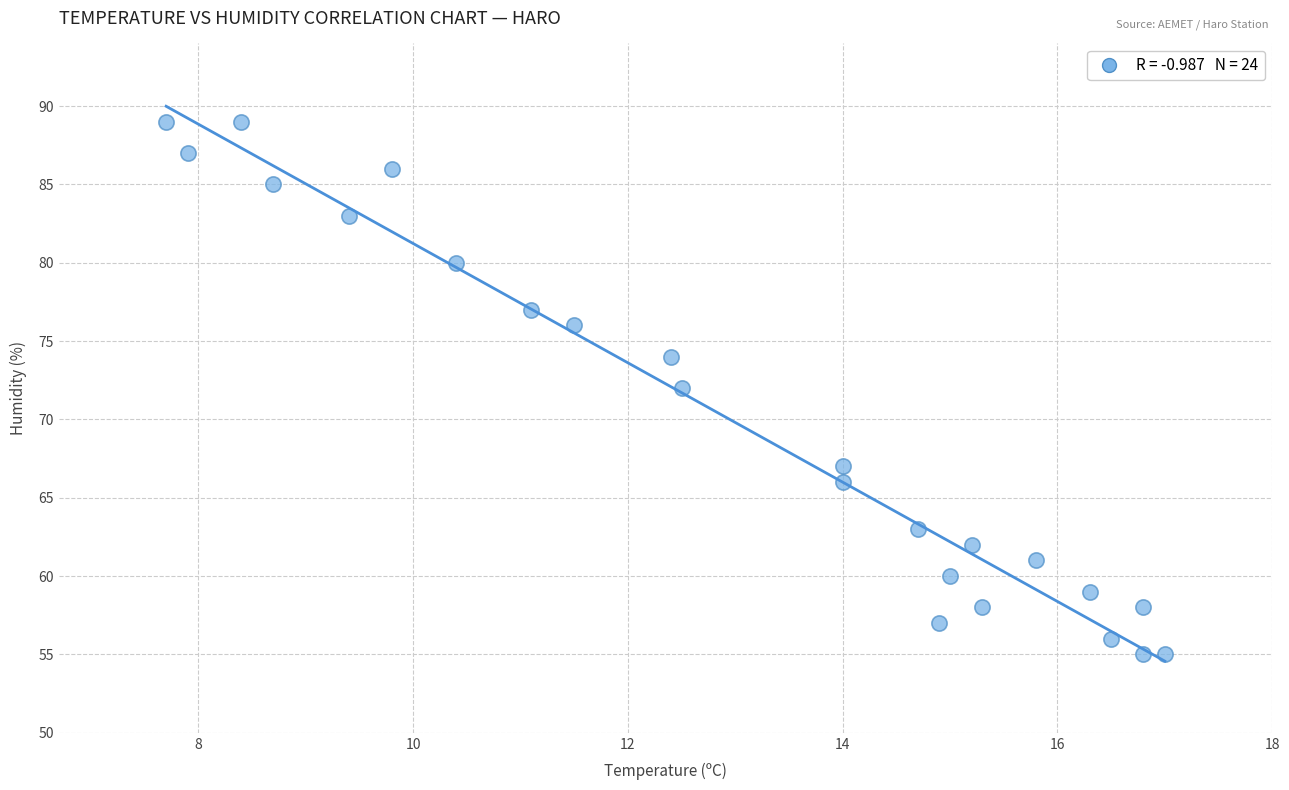

What is the range of Y values (max minus min)?

34